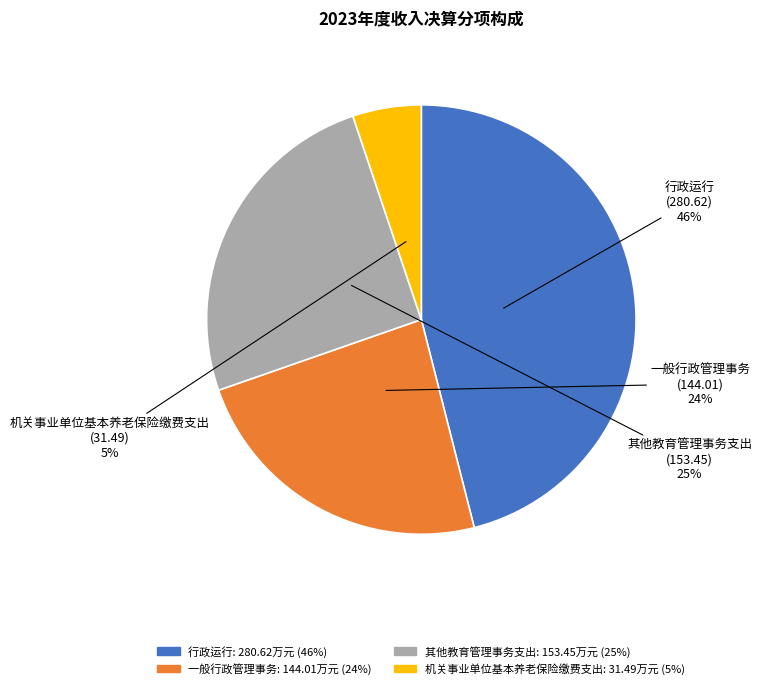

Approximately how many times larger is the value at 其他教育管理事务支出 compared to 行政运行?

0.5